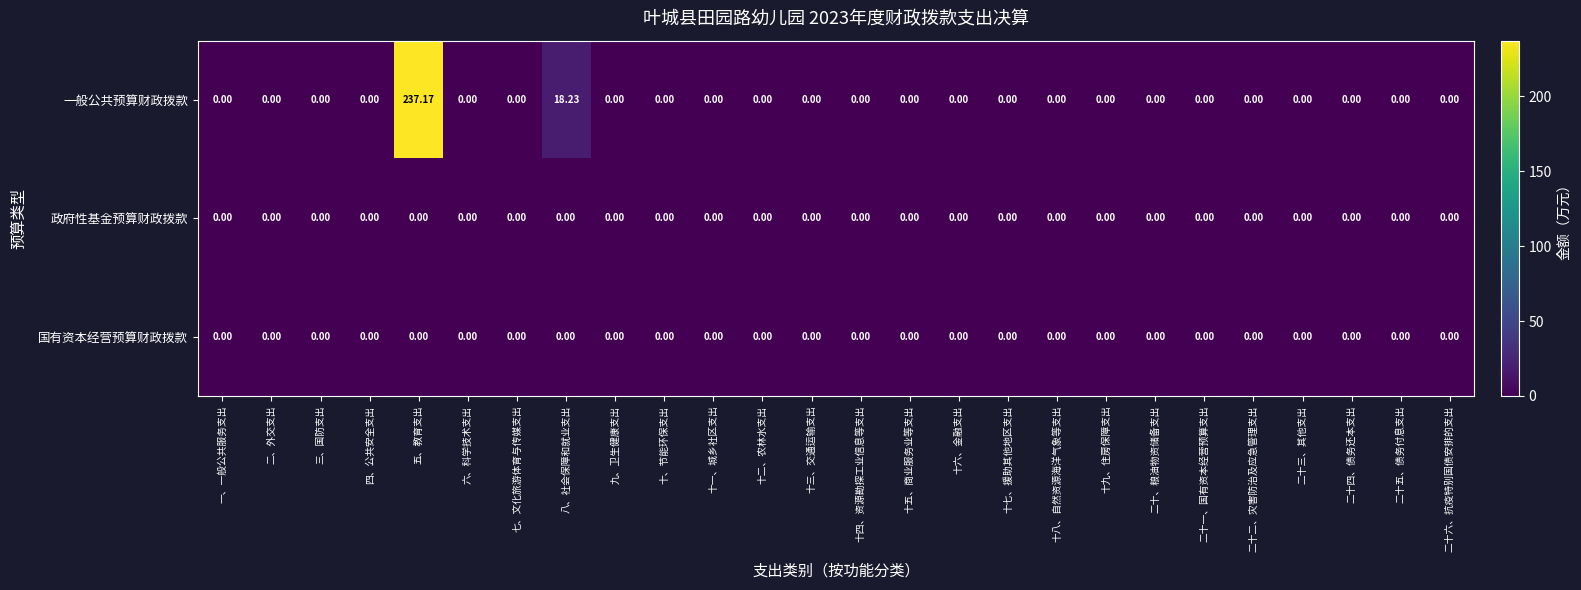

Between 五、教育支出 and 十六、金融支出, which series saw the biggest shift?

一般公共预算财政拨款